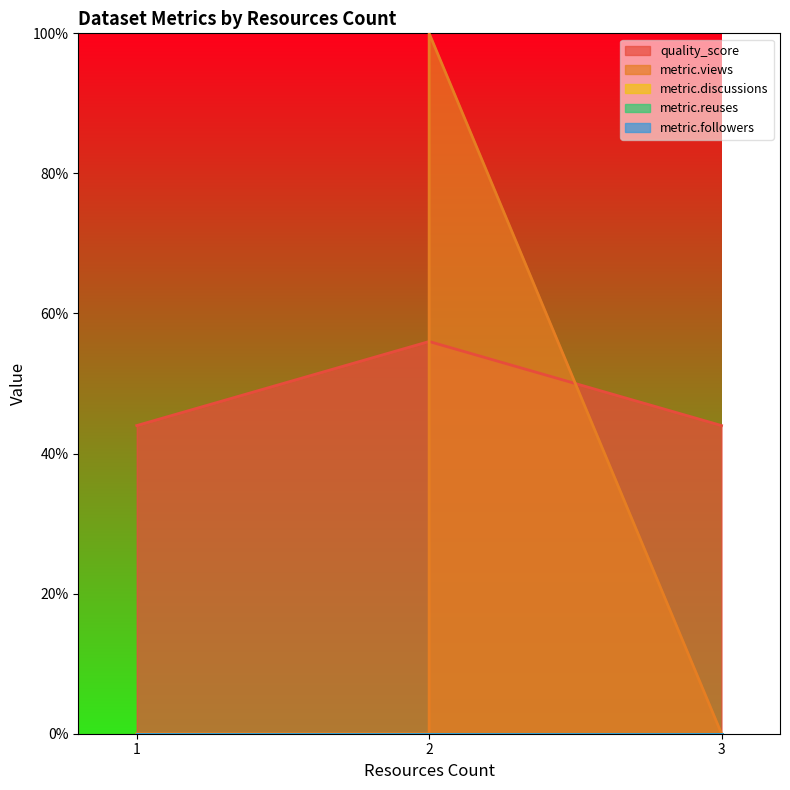

Which category has the lowest value across all series?

3